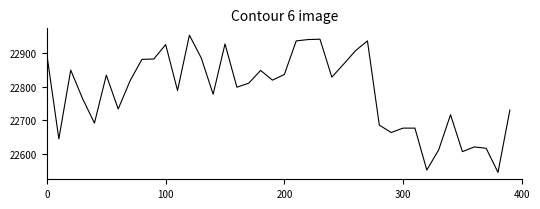

What is the maximum value shown in the chart?

22953